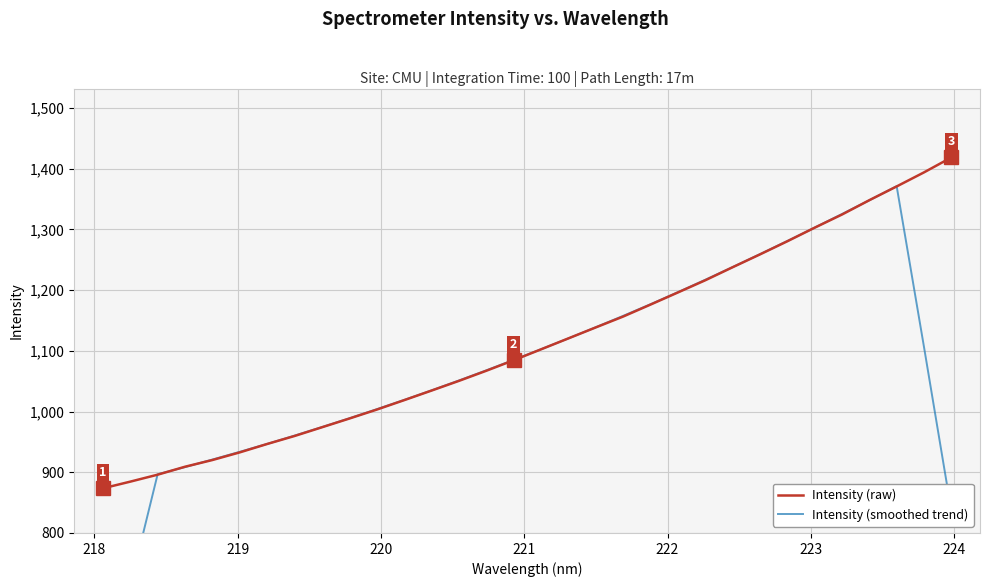

Reading right to left, what are all the values shown in this chart?

Intensity (raw): 1418.3	1393.7	1370.6	1347.9	1324.3	1302.6	1280.3	1258.6	1237.5	1216.1	1196.0	1176.0	1156.3	1138.4	1120.4	1102.4	1084.4	1067.1	1050.4	1034.5	1018.7	1003.2	988.4	974.1	959.7	946.5	932.7	920.1	909.1	896.0	884.5	873.5
Intensity (smoothed trend): 836.5	1106.1	1371.0	1347.8	1325.1	1302.8	1280.7	1259.0	1237.7	1216.8	1196.4	1176.6	1157.4	1138.7	1120.4	1102.5	1084.9	1067.7	1051.0	1034.8	1019.0	1003.8	988.8	974.4	960.3	946.6	933.6	920.9	908.5	896.6	712.6	530.8